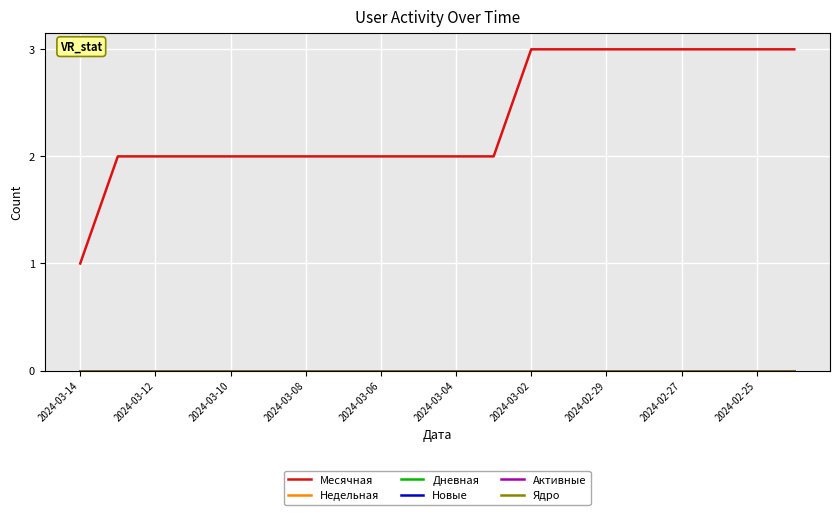

Reading left to right, list all the values displayed in this chart.

Месячная: 1	2	2	2	2	2	2	2	2	2	2	2	3	3	3	3	3	3	3	3
Недельная: 0	0	0	0	0	0	0	0	0	0	0	0	0	0	0	0	0	0	0	0
Дневная: 0	0	0	0	0	0	0	0	0	0	0	0	0	0	0	0	0	0	0	0
Новые: 0	0	0	0	0	0	0	0	0	0	0	0	0	0	0	0	0	0	0	0
Активные: 0	0	0	0	0	0	0	0	0	0	0	0	0	0	0	0	0	0	0	0
Ядро: 0	0	0	0	0	0	0	0	0	0	0	0	0	0	0	0	0	0	0	0